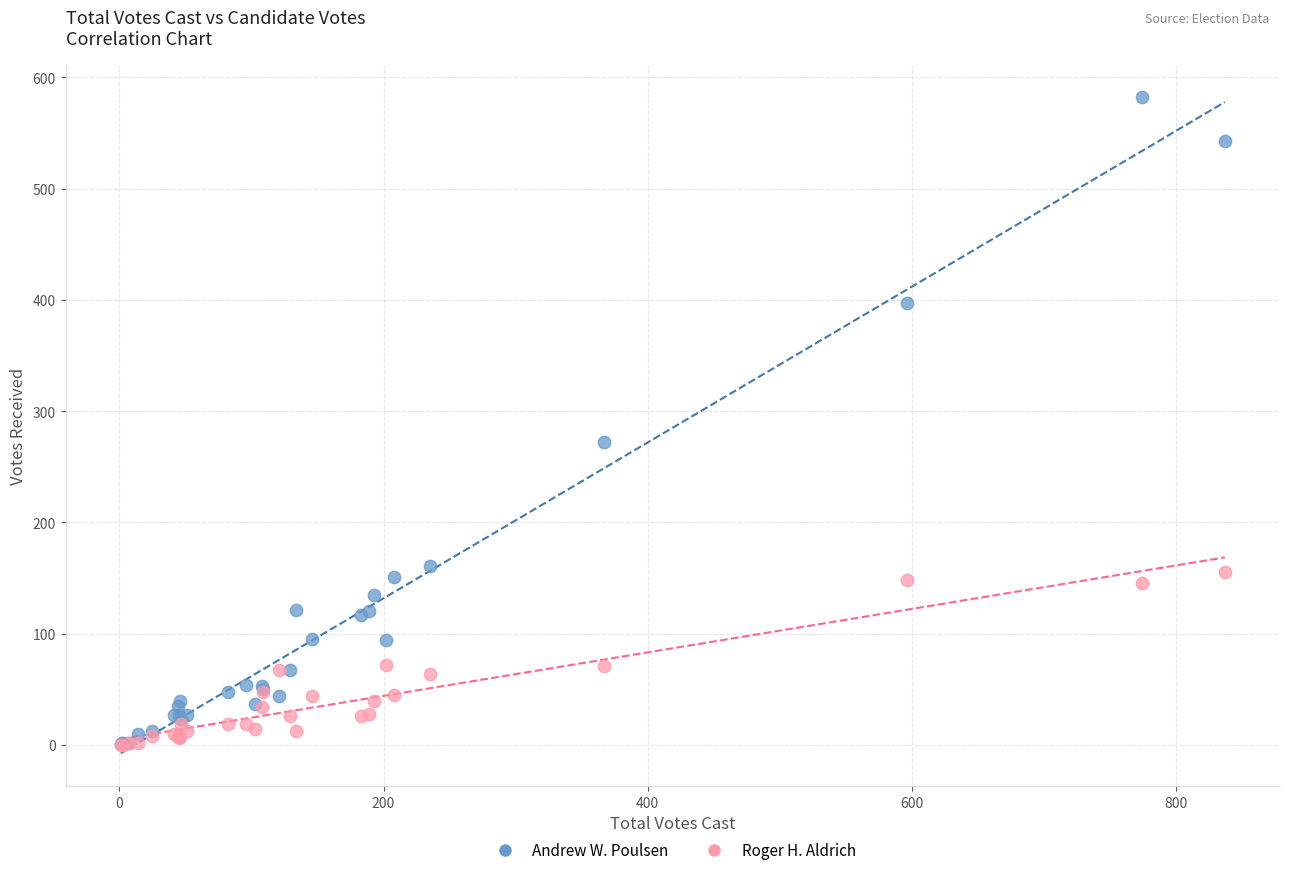

Which series has the widest spread of Y values?

Andrew W. Poulsen